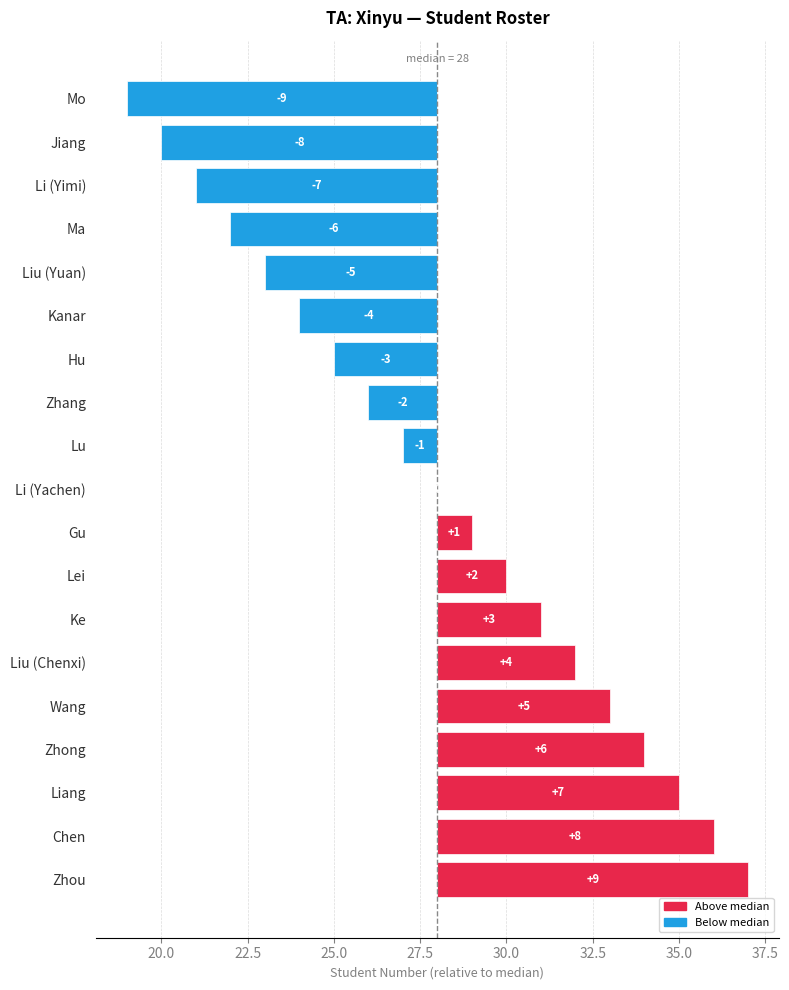

What is the sum of the values at Zhong and Zhou?

15